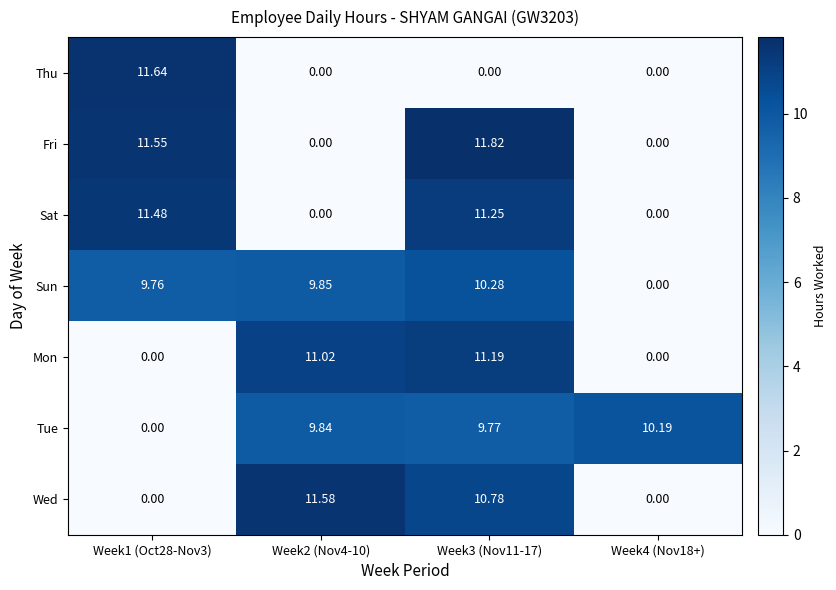

What is the total value across all series at Week4 (Nov18+)?

10.2